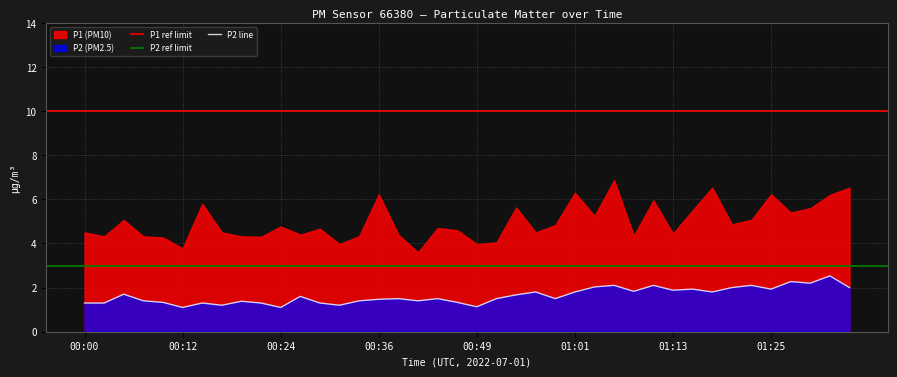

Which category has the lowest value across all series?

00:12